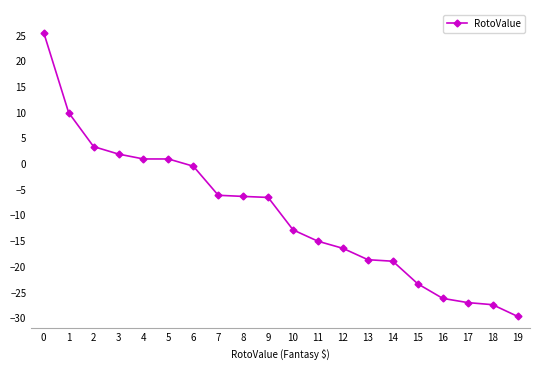

Is it true that the value at 16 is -26.1?

True